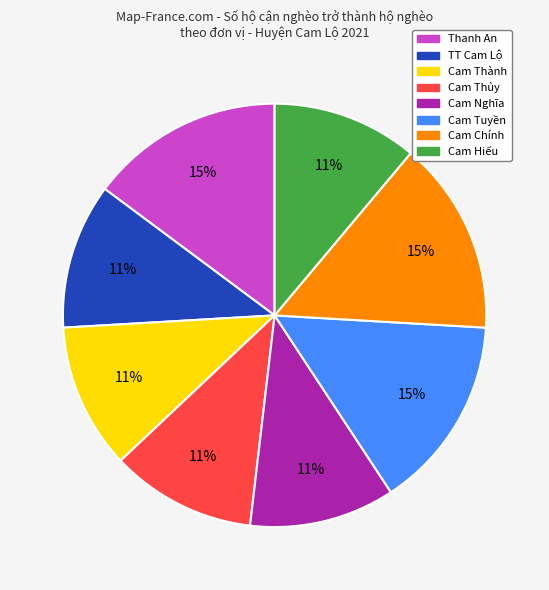

To the nearest percent, what portion does Cam Chính represent?

15%